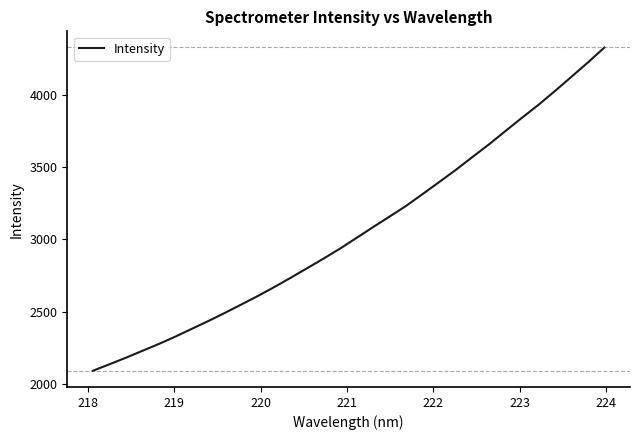

What is the maximum value shown in the chart?

4329.1